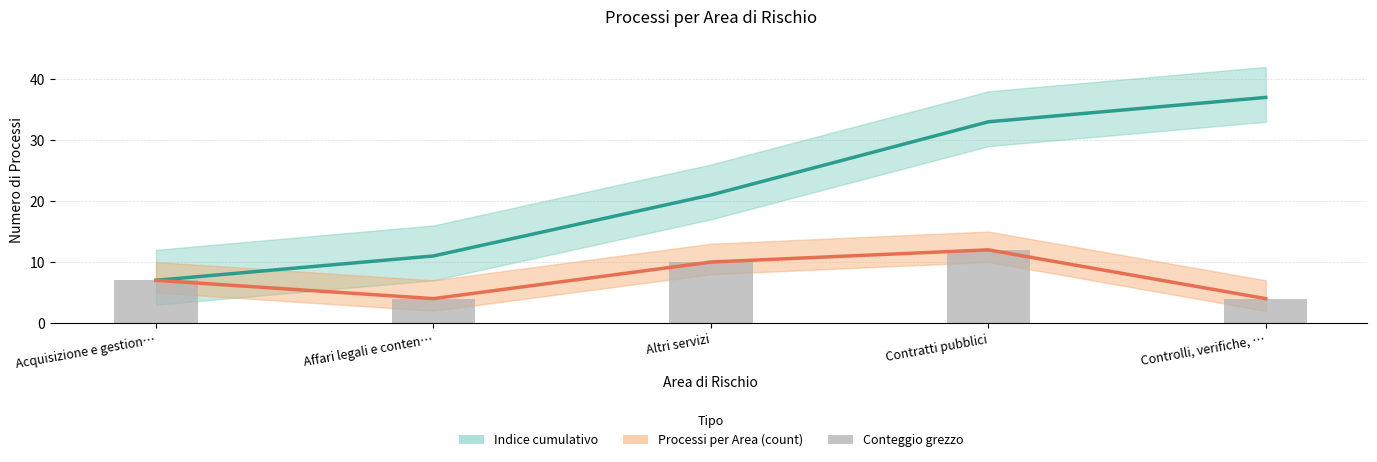

What position from the right is Controlli, verifiche, …?

1